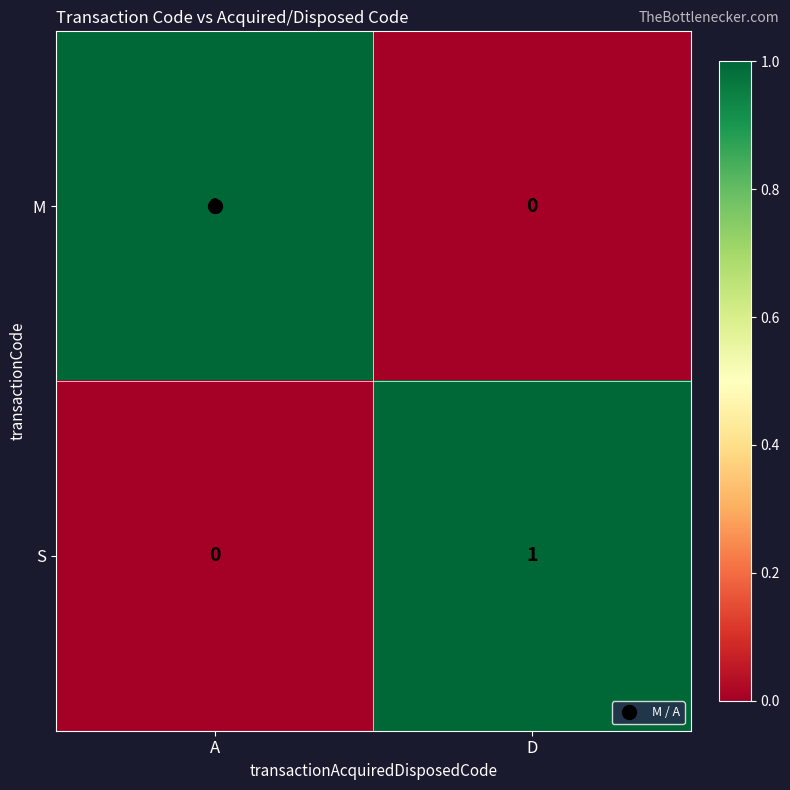

Where is S nearest to the value 0?

A